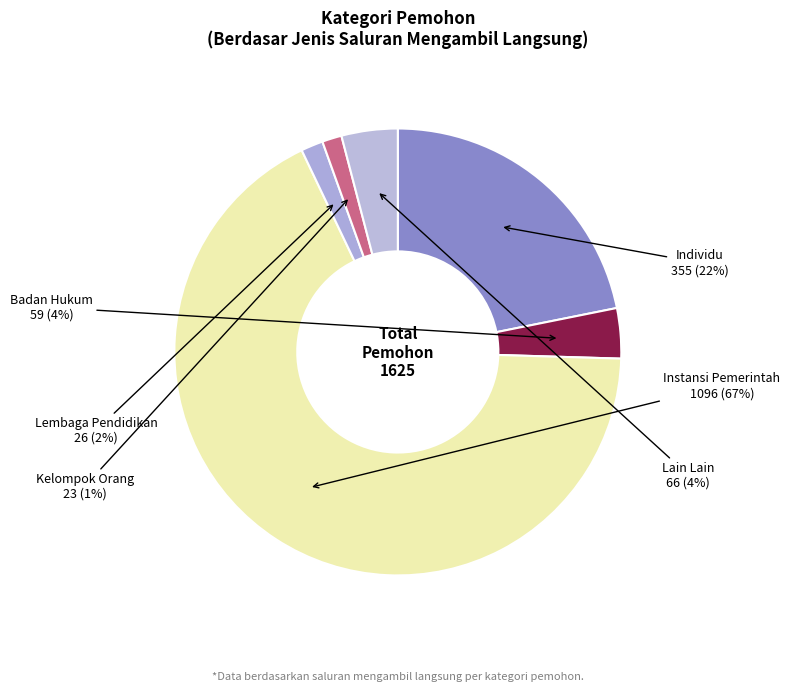

To the nearest percent, what portion does Lembaga Pendidikan represent?

2%